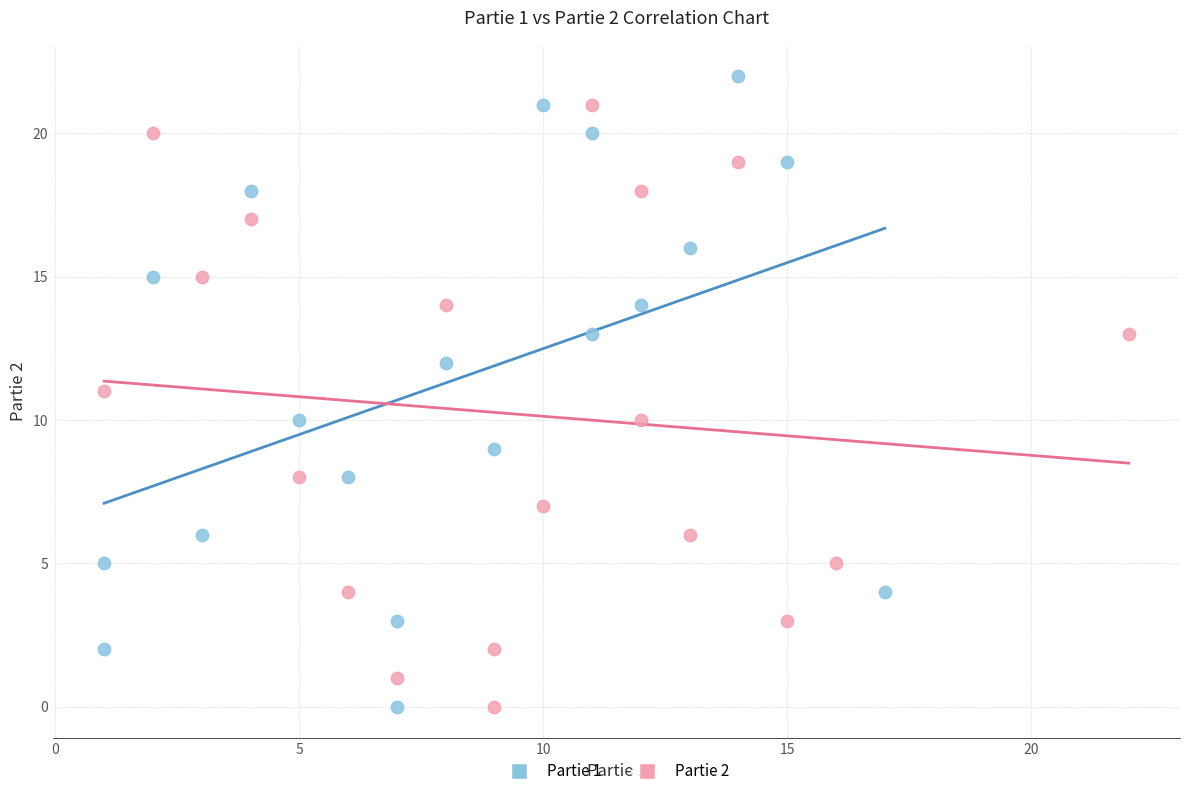

Which series reaches the maximum Y coordinate?

Partie 1